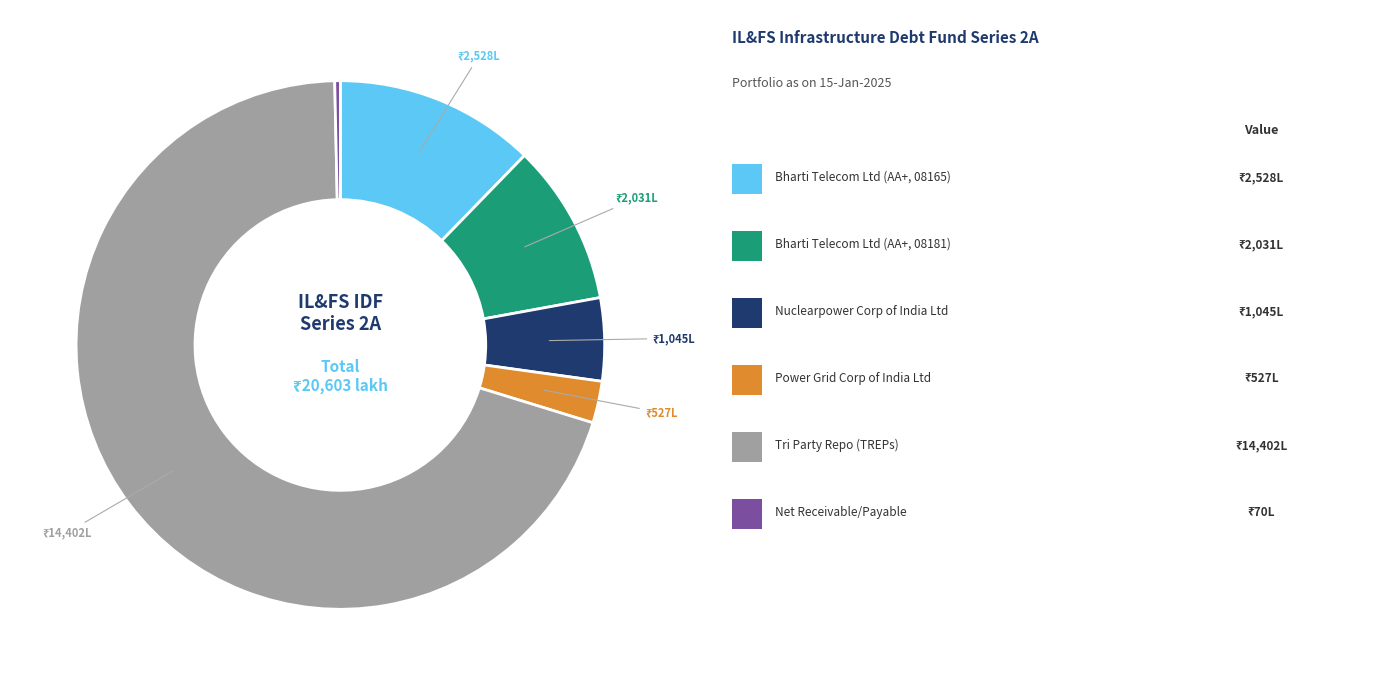

Is there any slice that represents more than half of the pie?

Yes